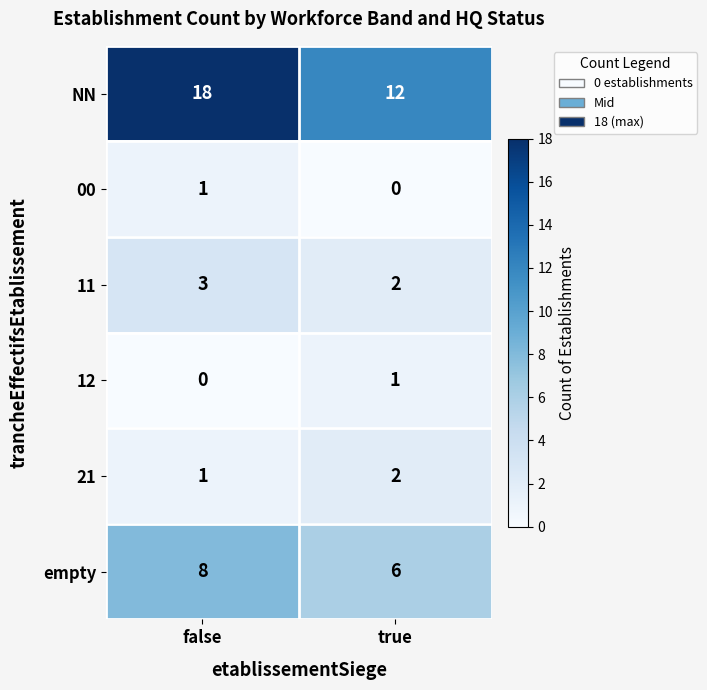

What is the greatest value displayed?

18